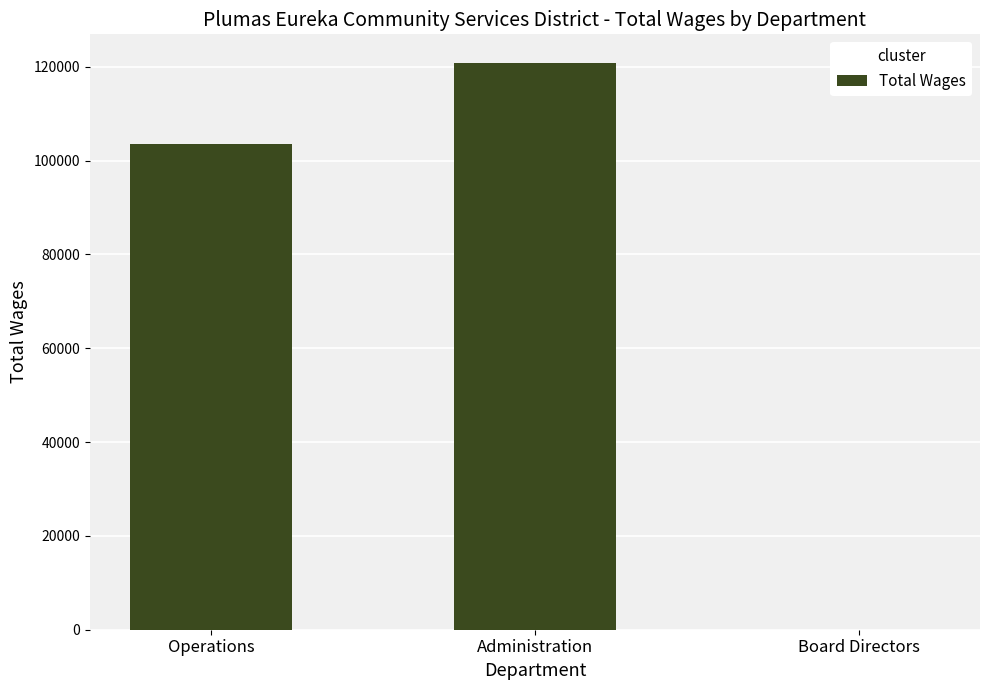

What is the greatest value displayed?

120875